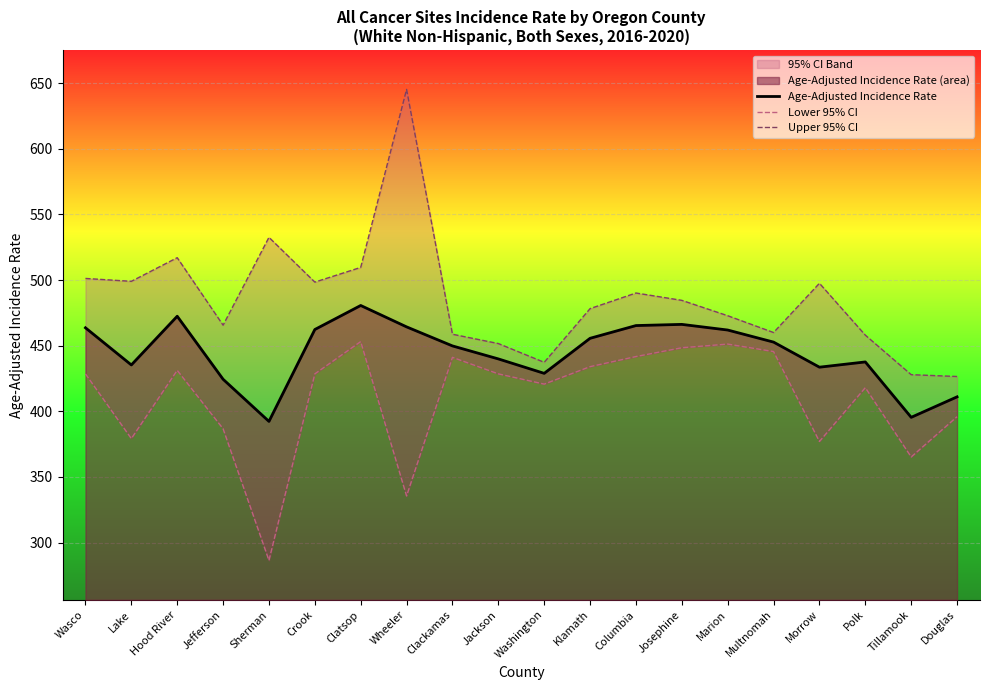

What is the lowest value of the Upper 95% CI series?

426.5